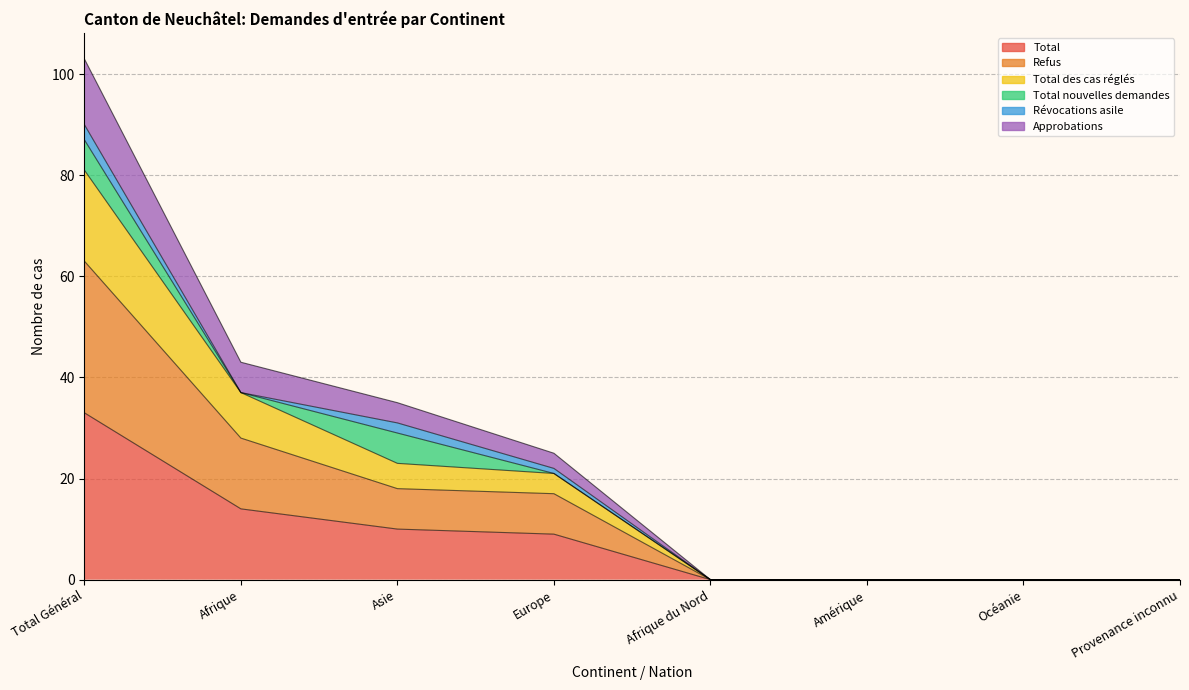

Between Amérique and Océanie, which series saw the biggest shift?

Total